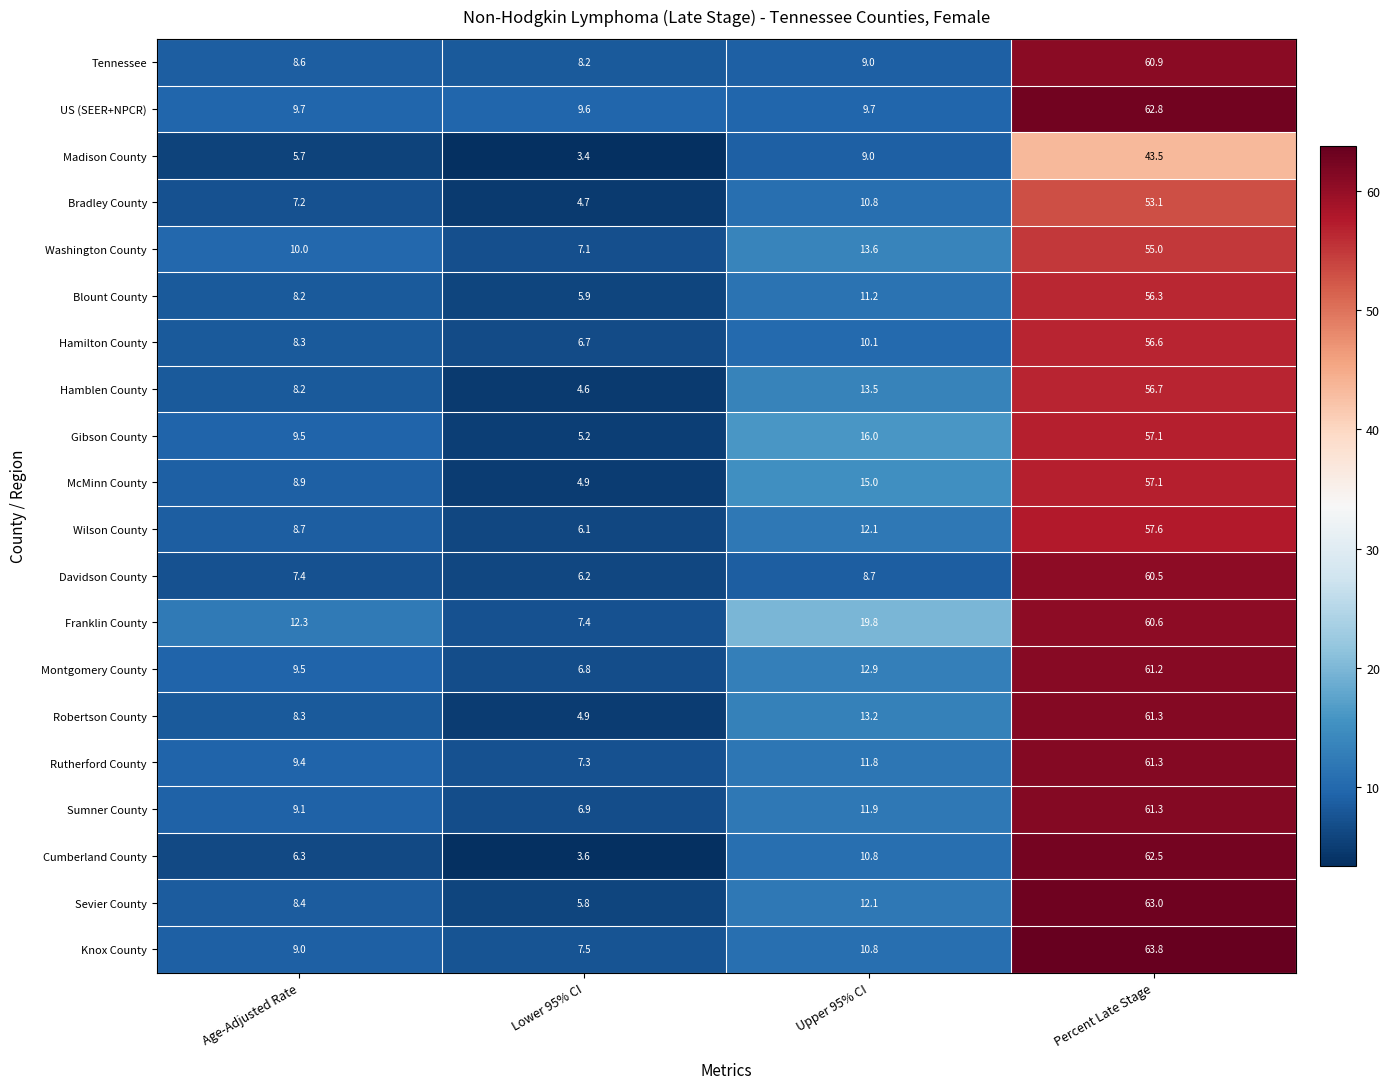

What is the total value across all series at Percent Late Stage?

1172.2